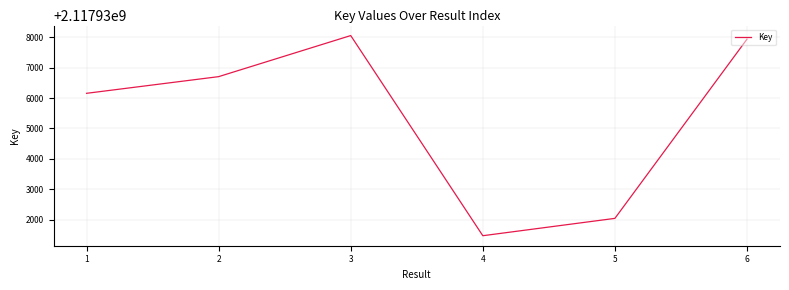

What is the difference between the maximum and minimum values?

6578